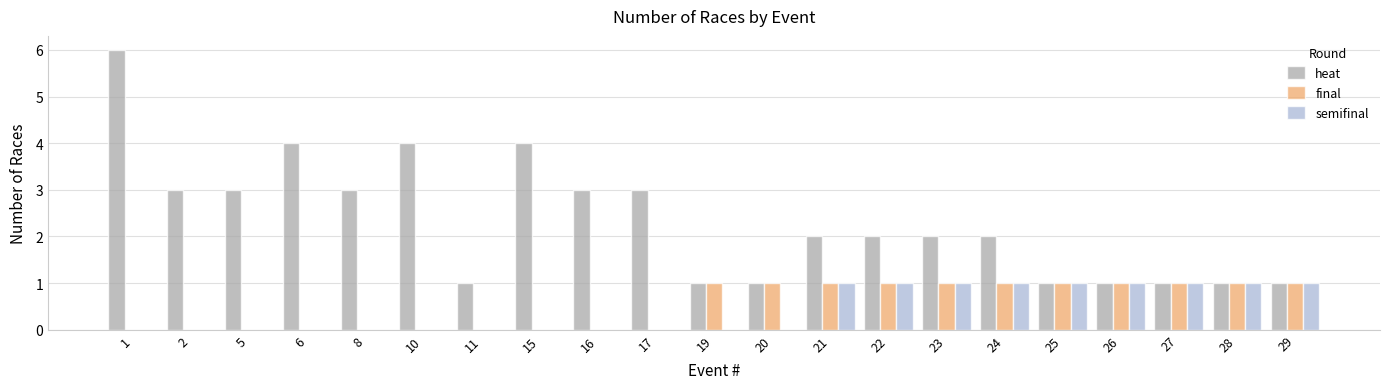

Count the number of categories in the chart.

21